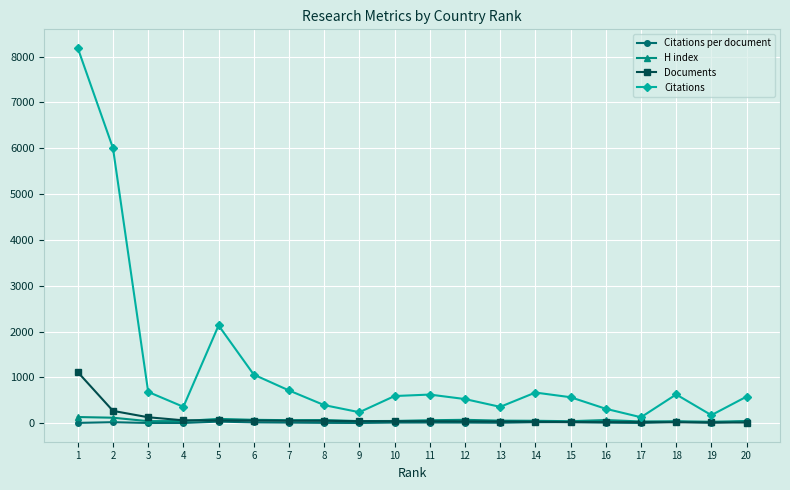

What is the maximum value for Documents?

1115.0